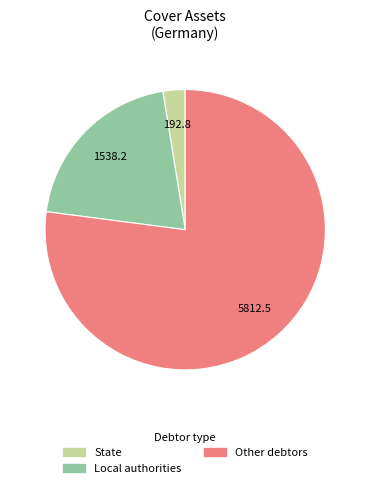

How many segments does this pie chart have?

3